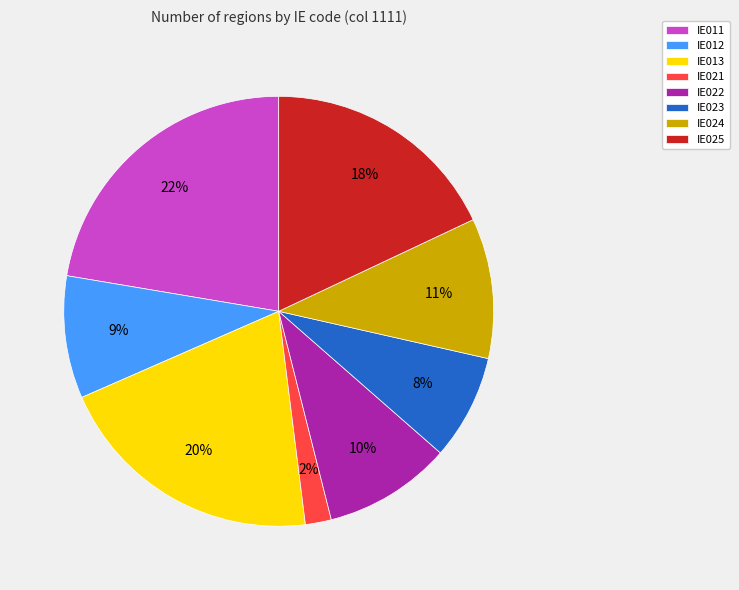

To the nearest percent, what portion does IE023 represent?

8%